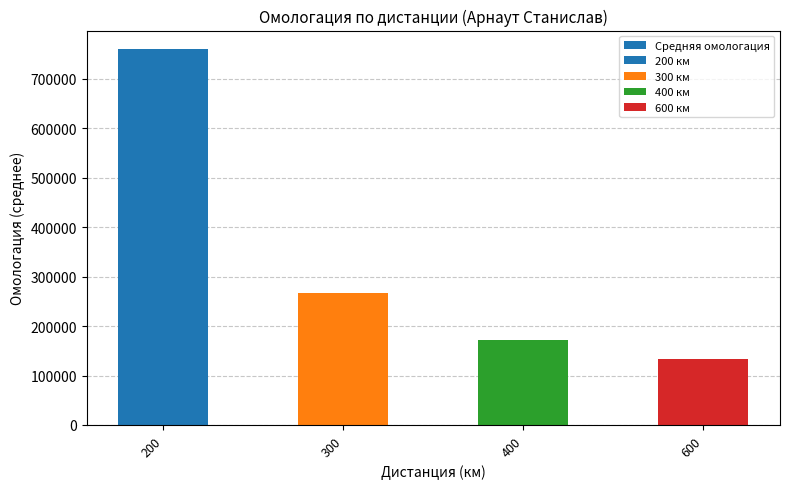

Reading left to right, what are all the values shown in this chart?

200=759954.5	300=266645.0	400=172706.0	600=133407.0